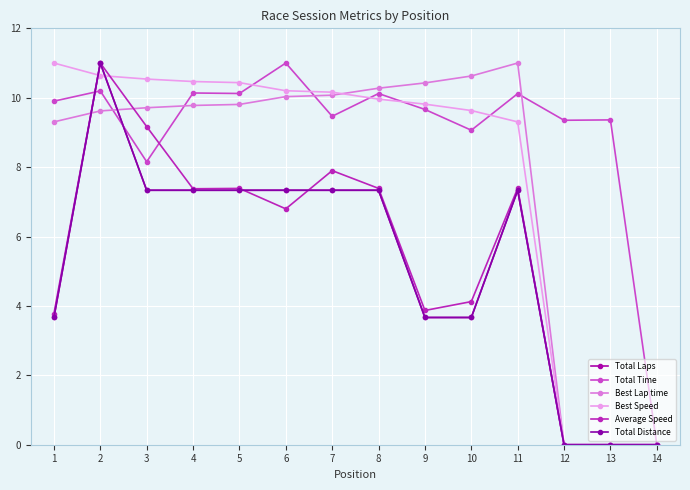

What is the difference between the maximum and minimum values in the Average Speed series?

11.0